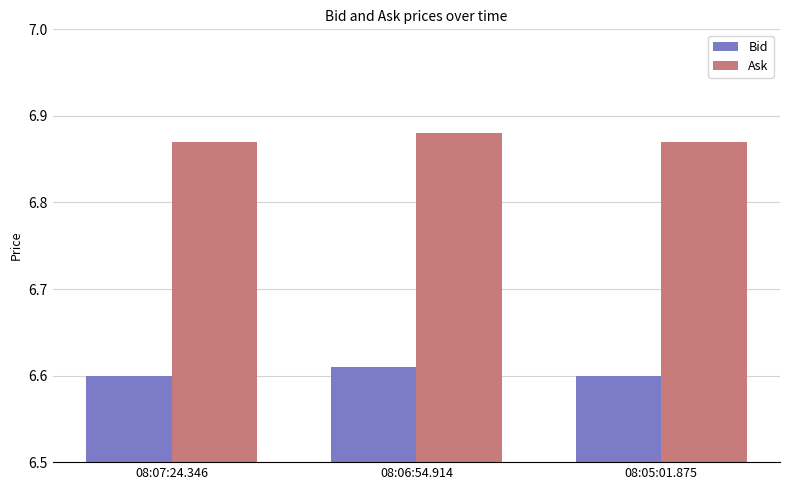

The value of Bid at 08:07:24.346 is 6.6. True or false?

True